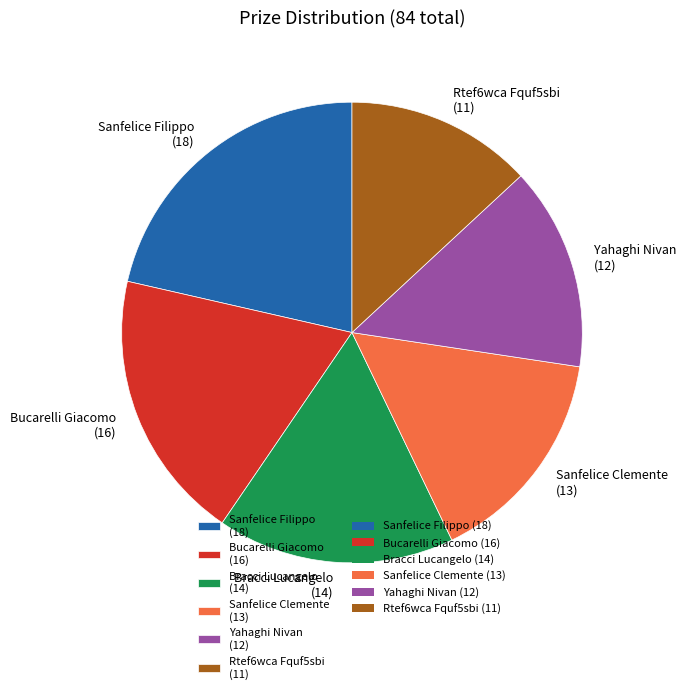

True or false: Yahaghi Nivan accounts for 14% of the total.

True